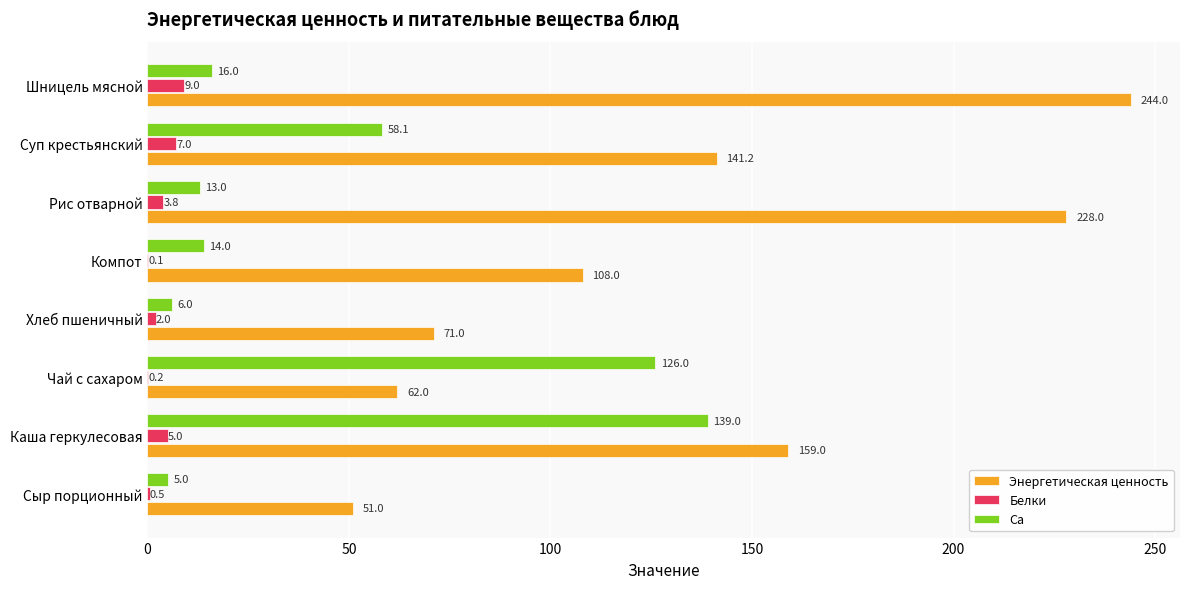

What is the sum of all Ca values?

377.1